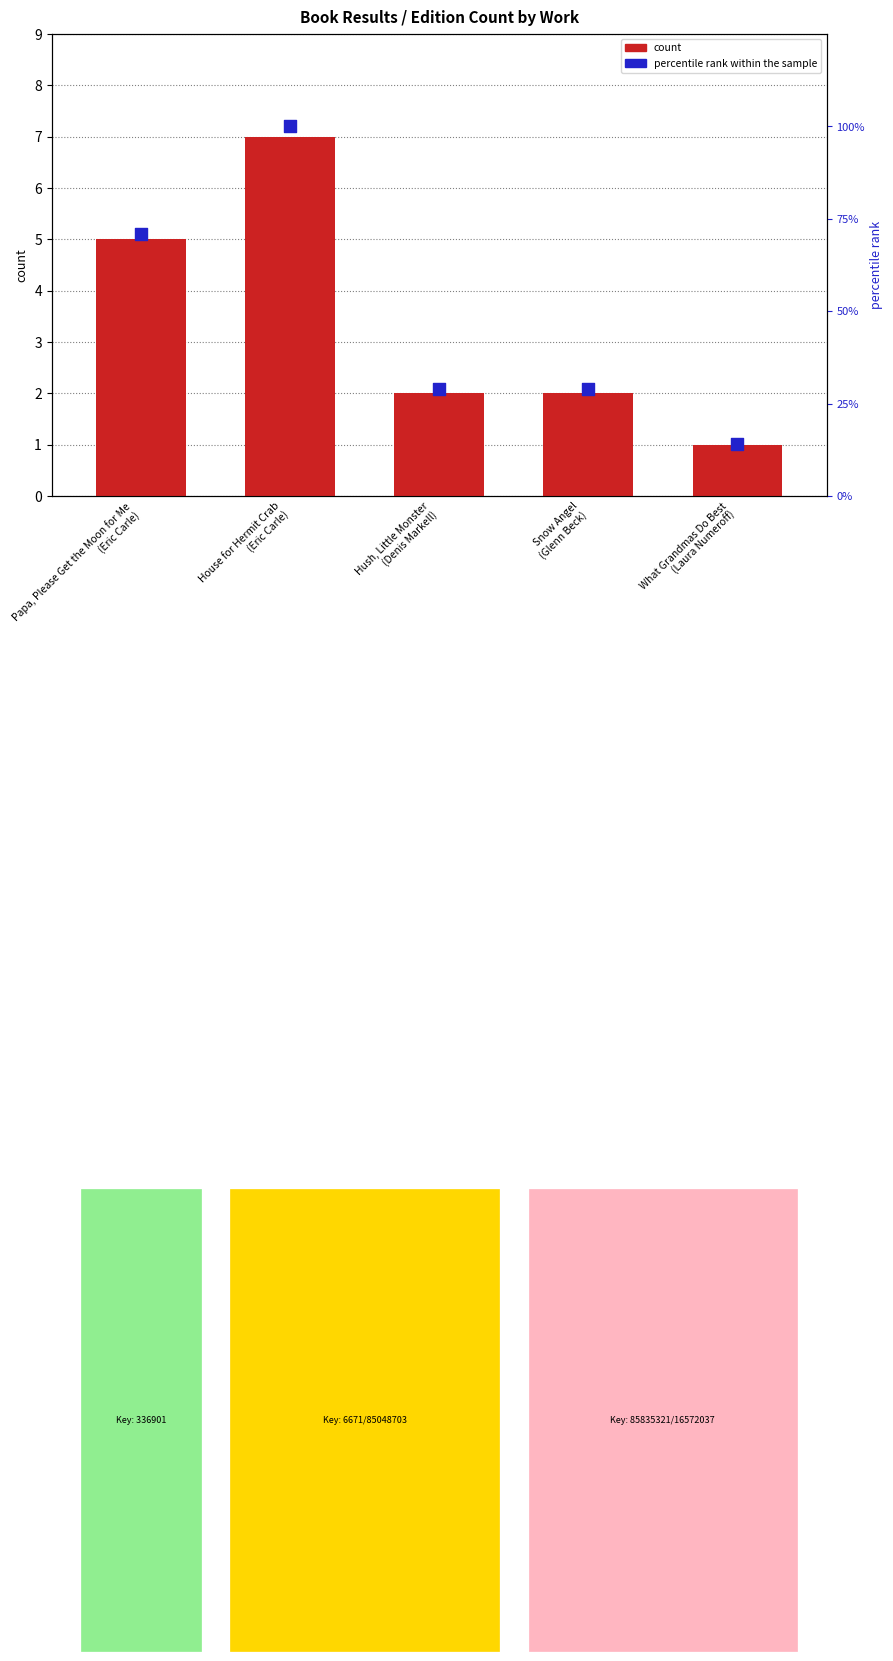

At how many categories does at least one series exceed 94?

1